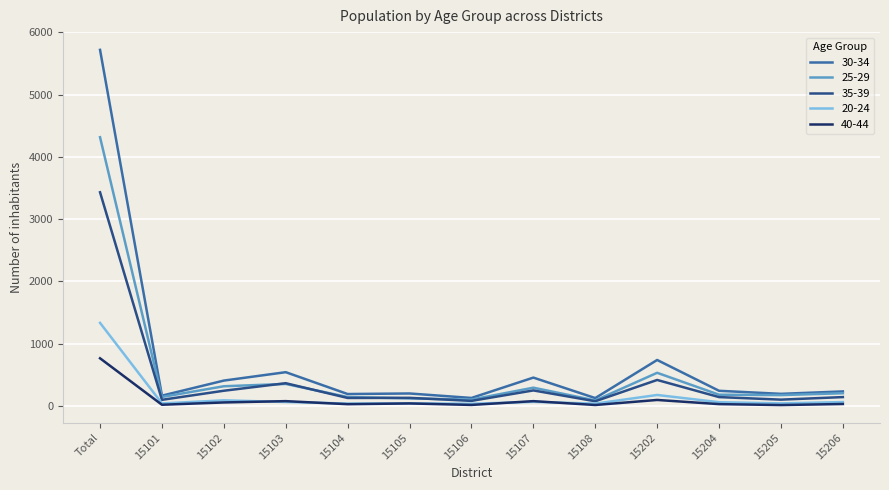

At which category does the chart reach its peak across all series?

Total